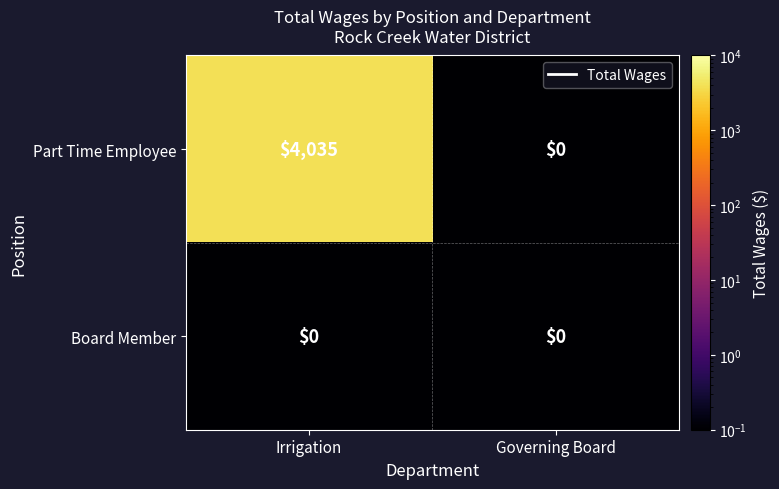

What is the total value across all series at Governing Board?

0